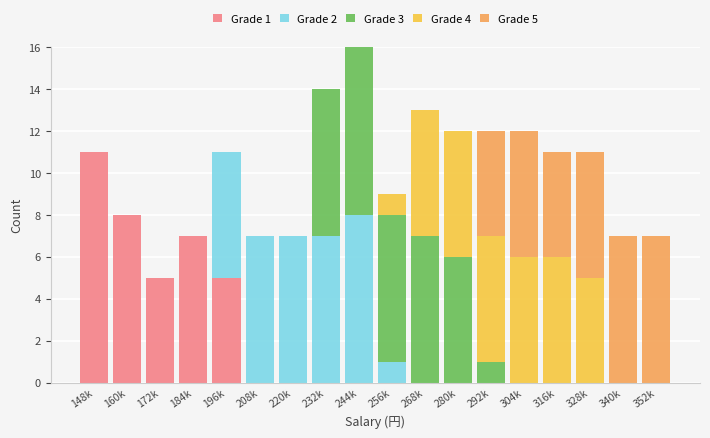

Which category has the highest value in the Grade 1 series?

148k